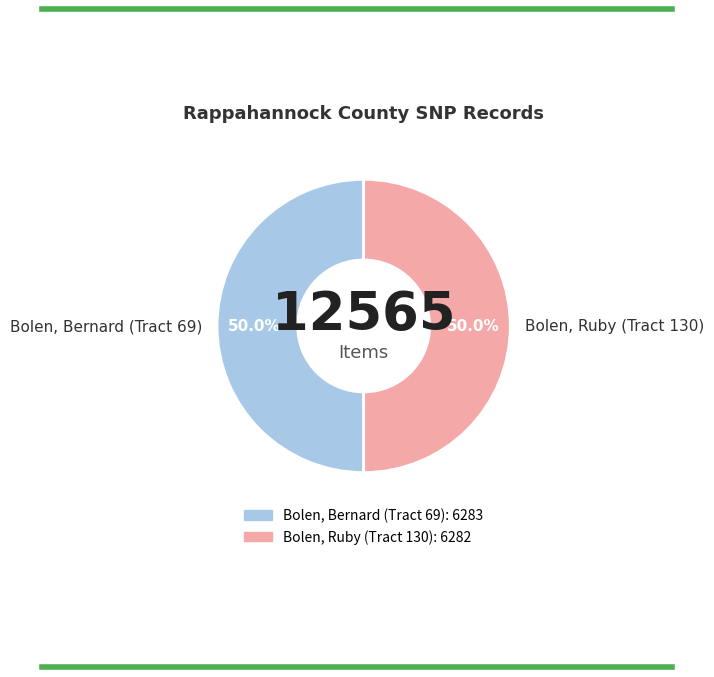

To the nearest percent, what portion does Bolen, Ruby (Tract 130) represent?

50%